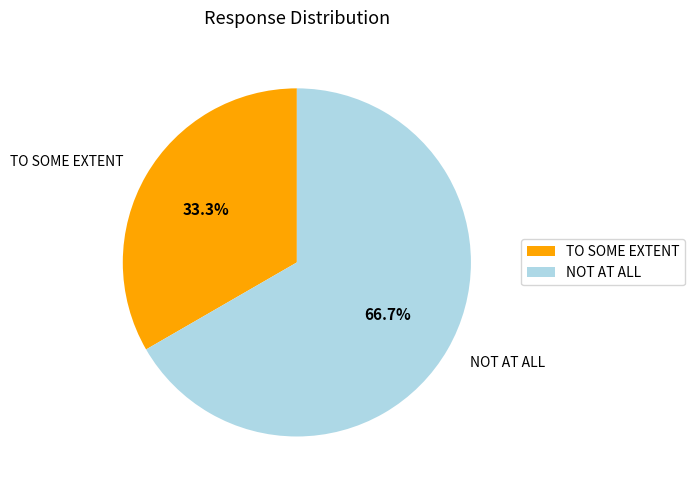

What is the smallest slice in the pie chart?

TO SOME EXTENT